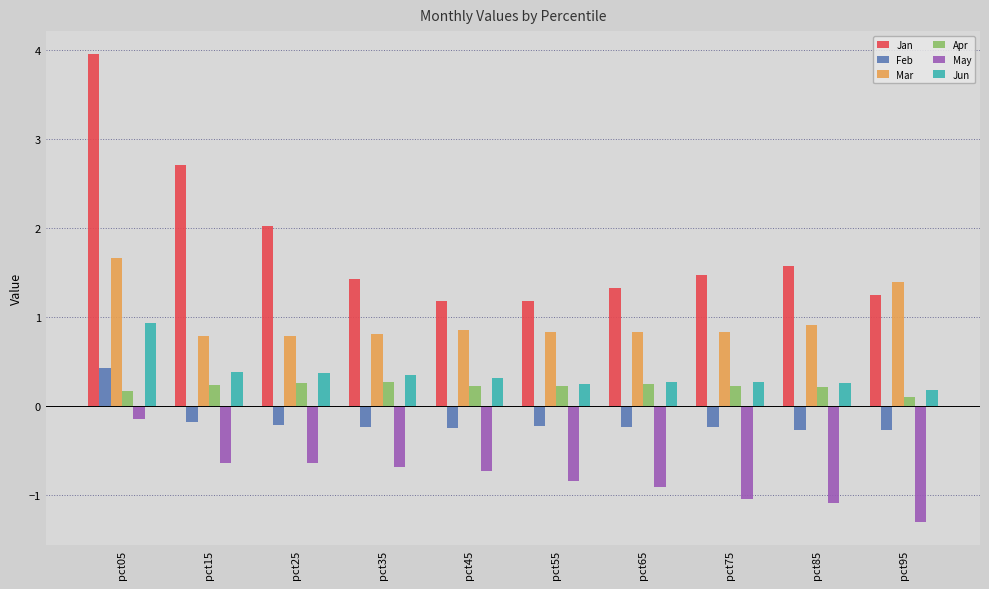

Between pct15 and pct35, which series saw the biggest shift?

Jan